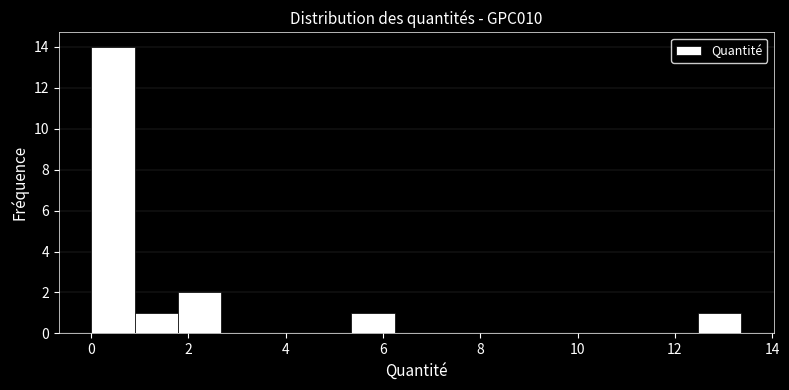

How tall is the bar that spans 0.8 to 1.8 on the x-axis? Neither the bar edges nor the heights are printed on the chart, so give them approximately, as read against the axes.

1